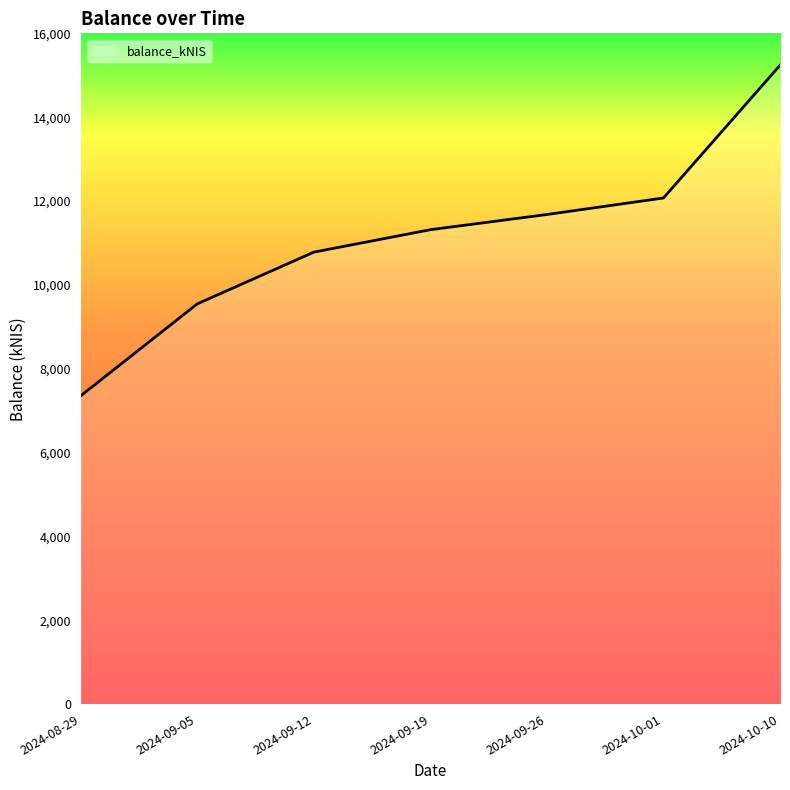

Which label corresponds to the smallest value in the chart?

2024-08-29